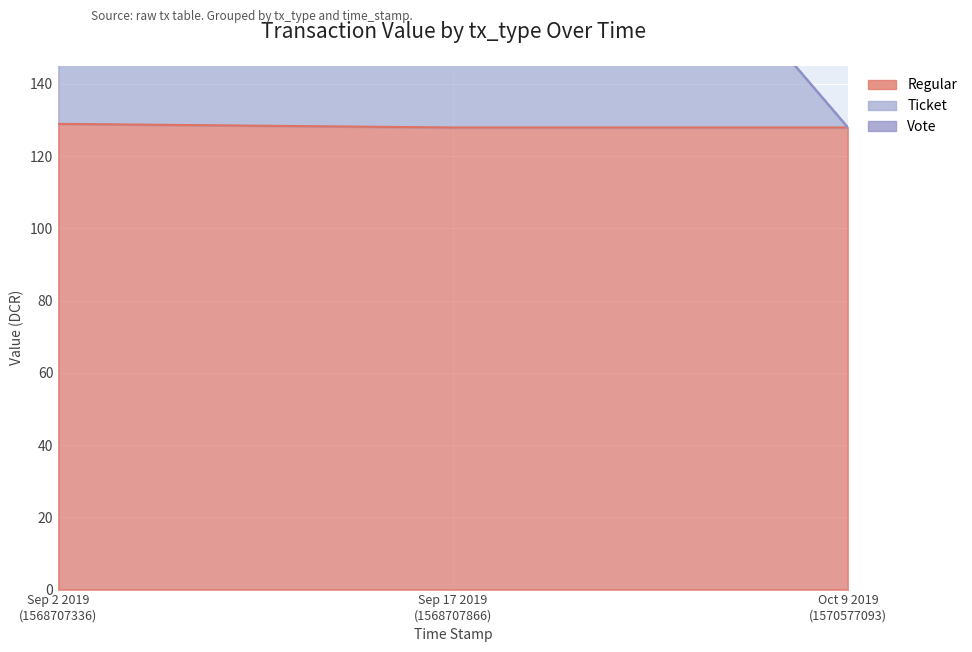

Reading left to right, transcribe all the data shown in this chart.

Regular: 128.9	127.9	127.9
Ticket: 256.8	255.8	127.9